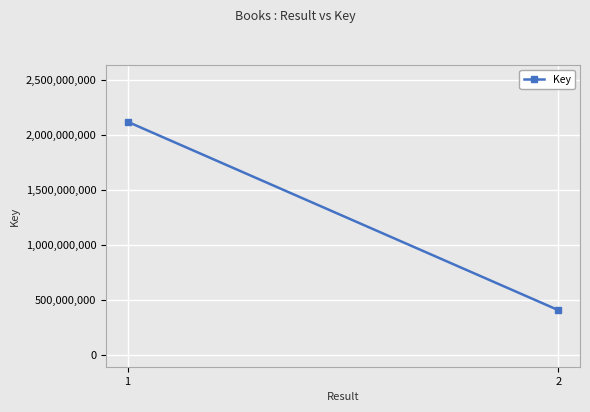

True or false: the data shows 3595148046 at 1.

False